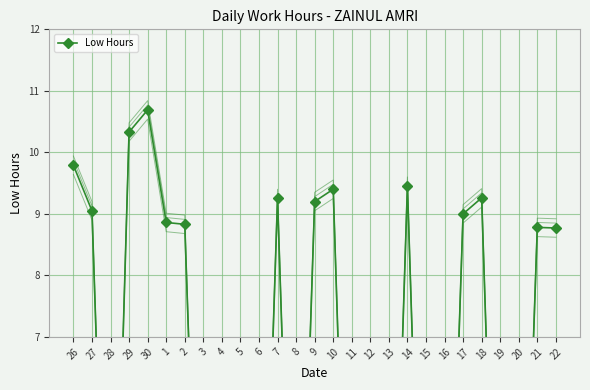

Does the chart have visible grid lines?

Yes